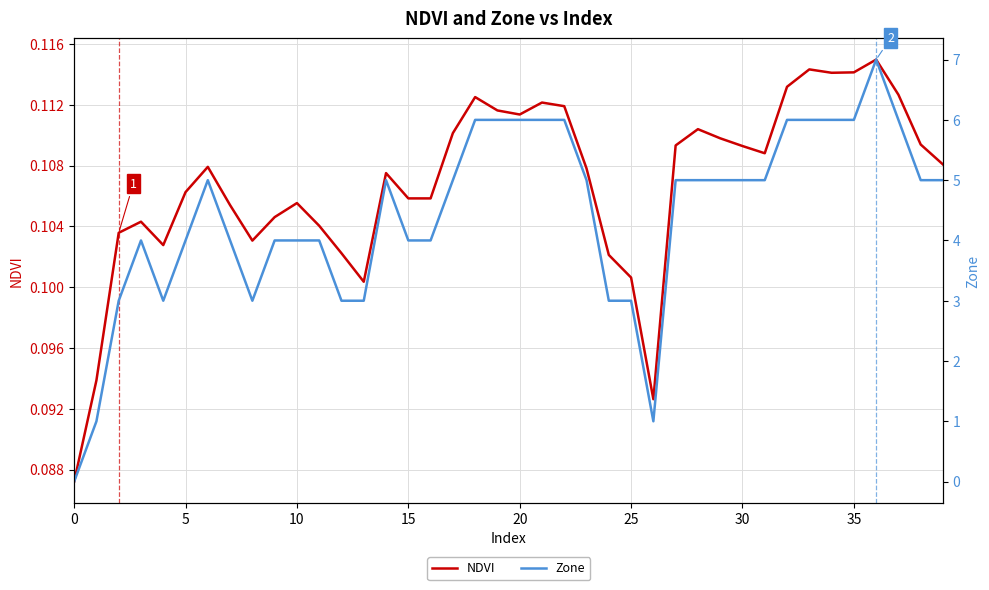

At how many categories does at least one series exceed 0?

40